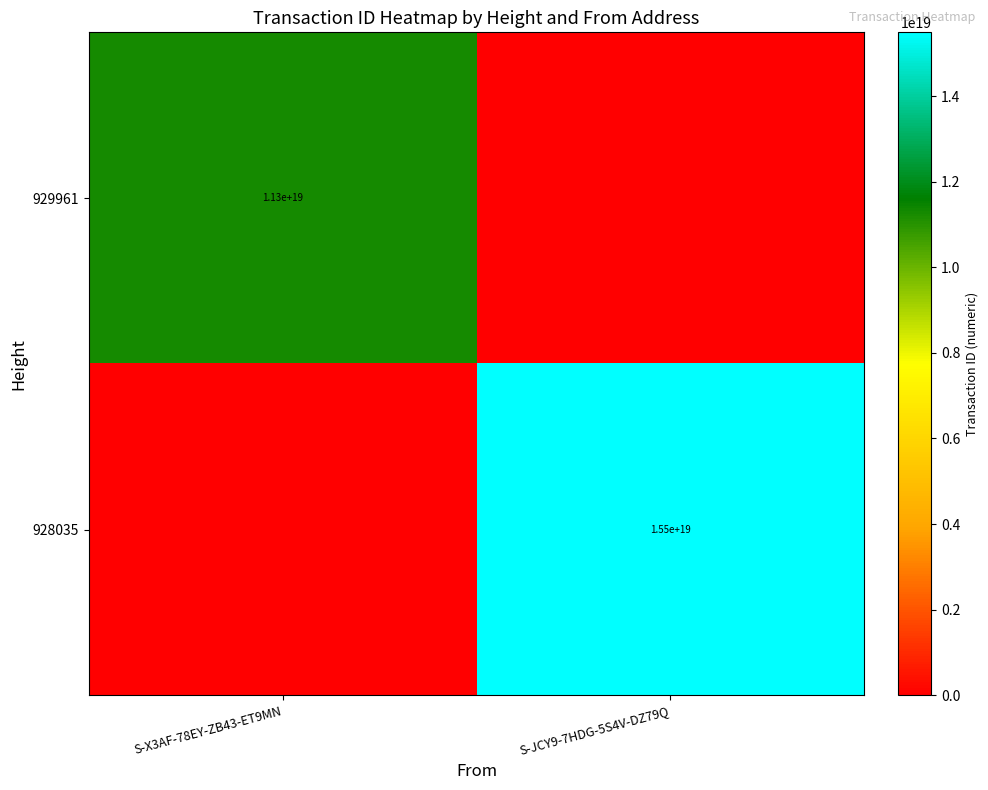

True or false: 928035 has a value of 15500000000000000000 at S-JCY9-7HDG-5S4V-DZ79Q.

True